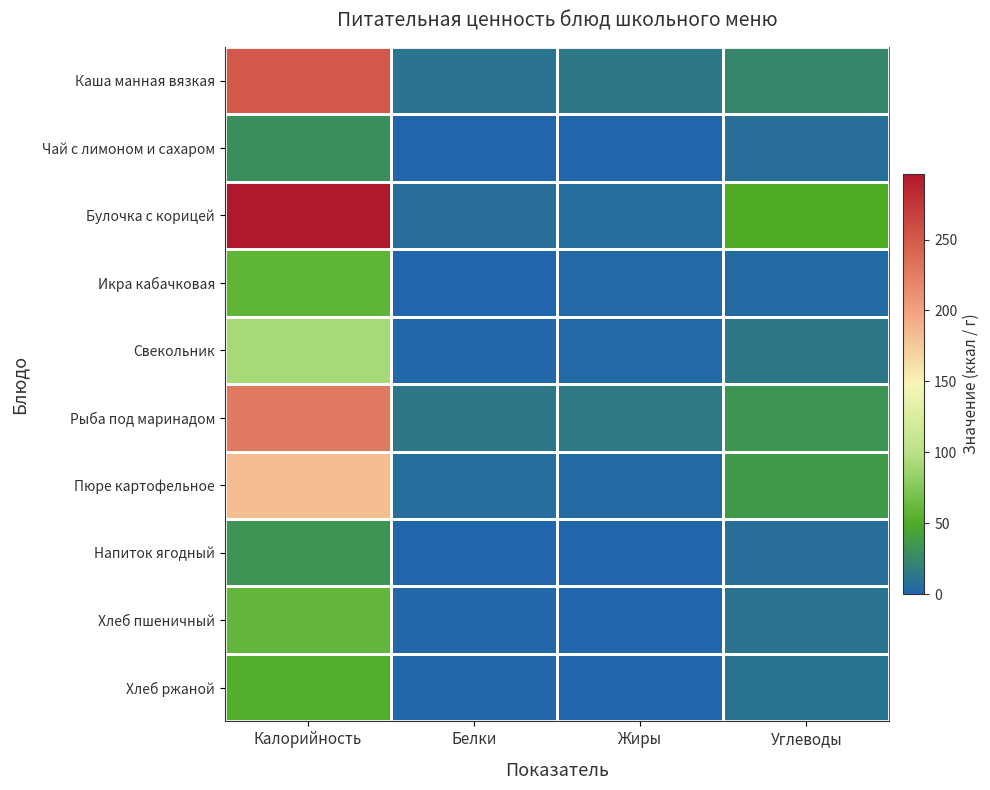

Rank the series by their maximum value, from highest to lowest.

Булочка с корицей, Каша манная вязкая, Рыба под маринадом, Пюре картофельное, Свекольник, Хлеб пшеничный, Икра кабачковая, Хлеб ржаной, Напиток ягодный, Чай с лимоном и сахаром